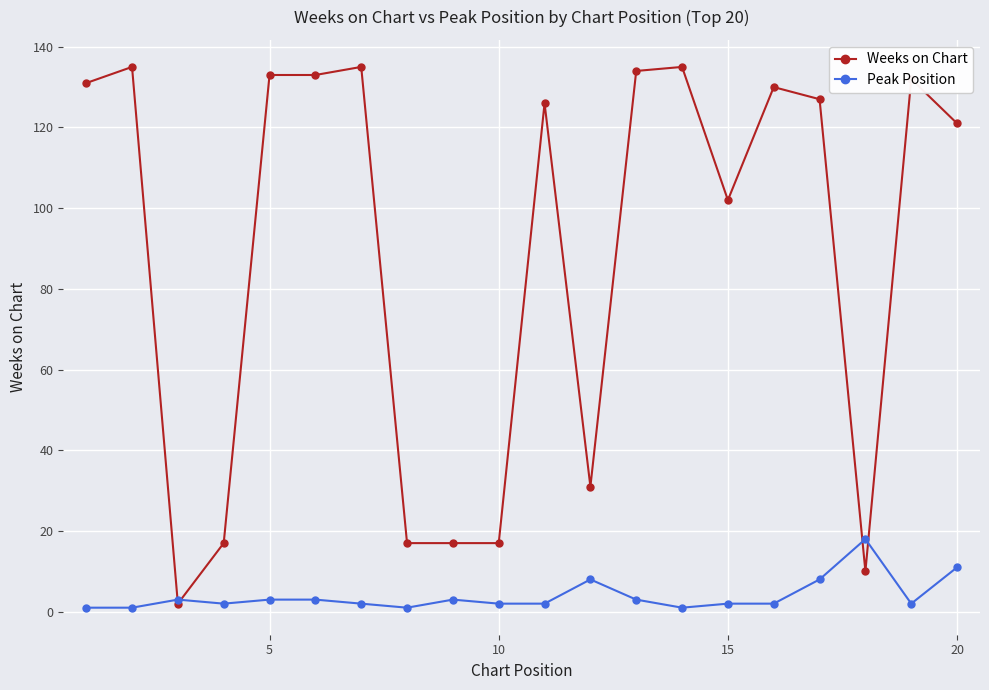

Which series has the largest total across all categories?

Weeks on Chart